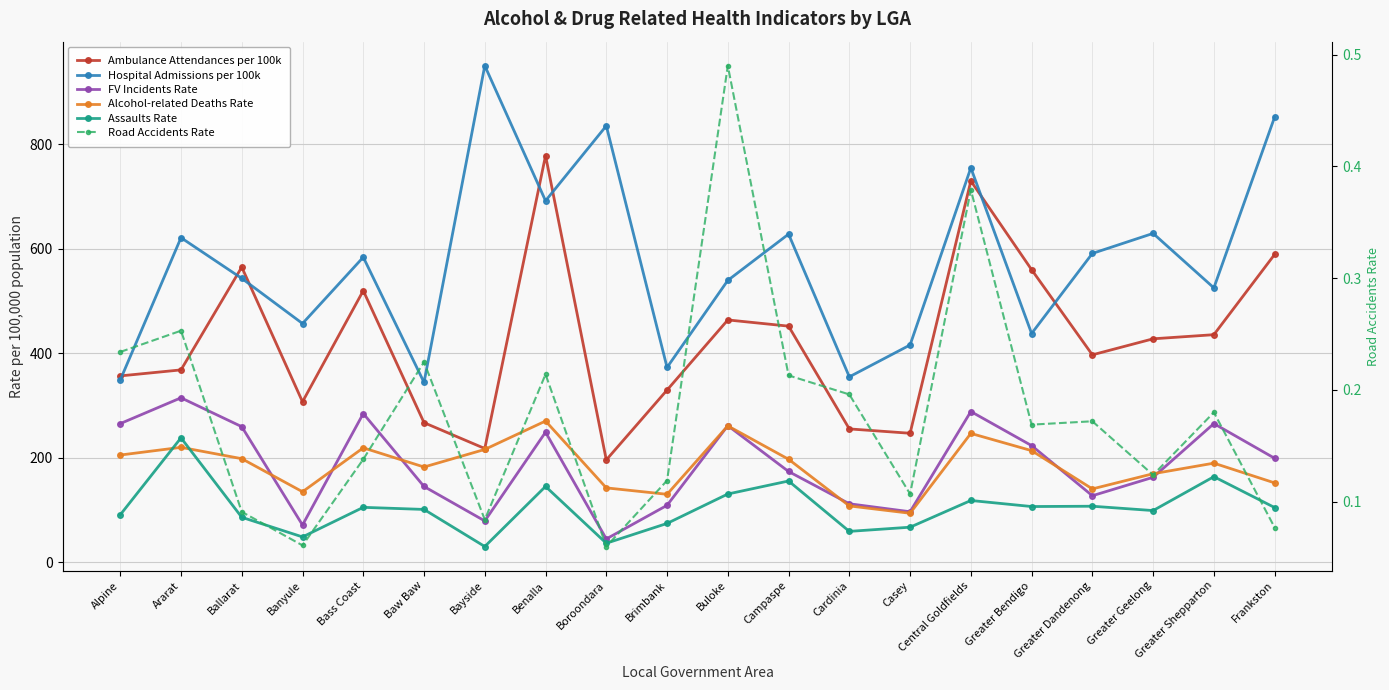

Between Bass Coast and Greater Geelong, which series saw the biggest shift?

FV Incidents Rate